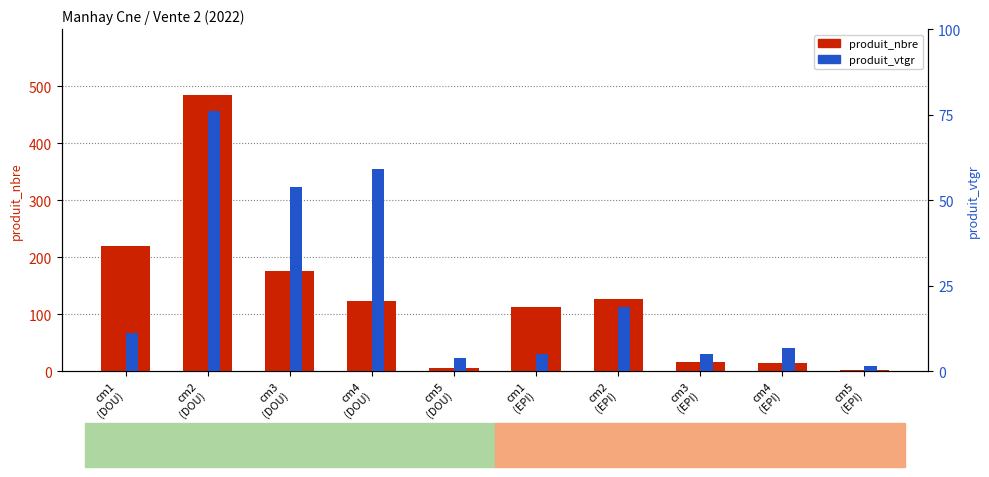

What is the sum of all produit_nbre values?

1278.0